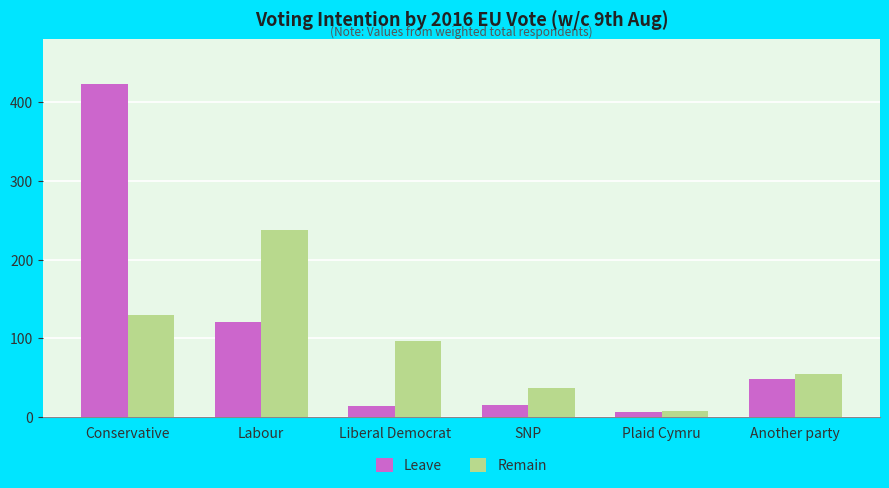

Is it true that Leave equals 664 at Conservative?

False